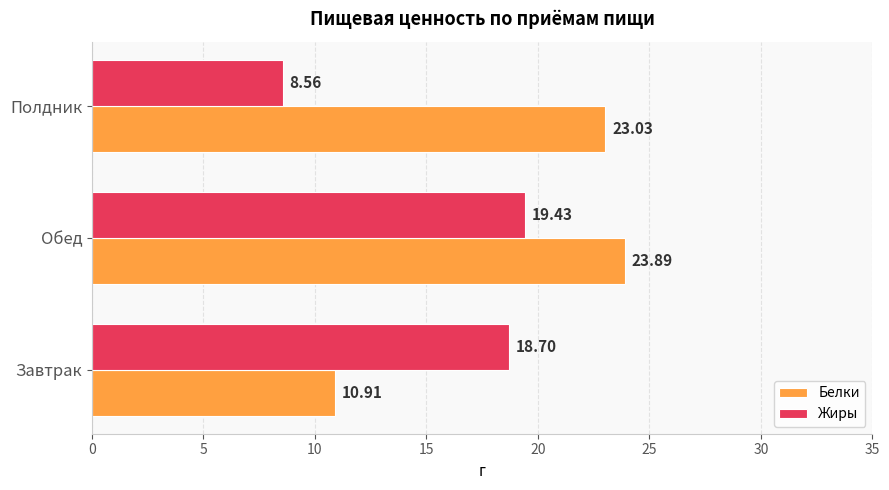

List the series in order of their overall mean, lowest first.

Жиры, Белки